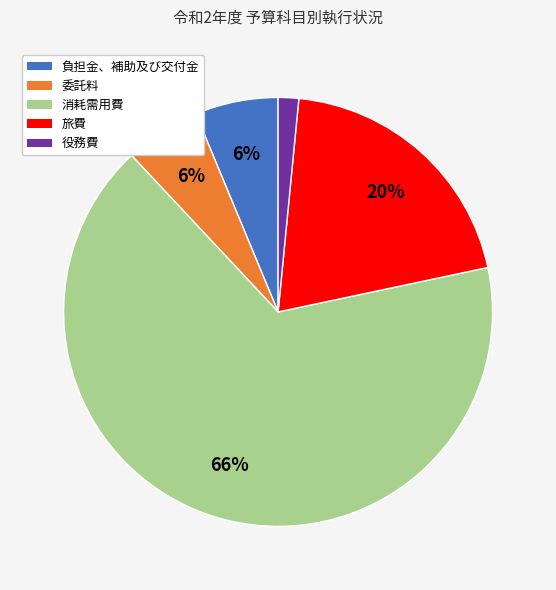

The 消耗需用費 slice represents 81% of the pie. True or false?

False